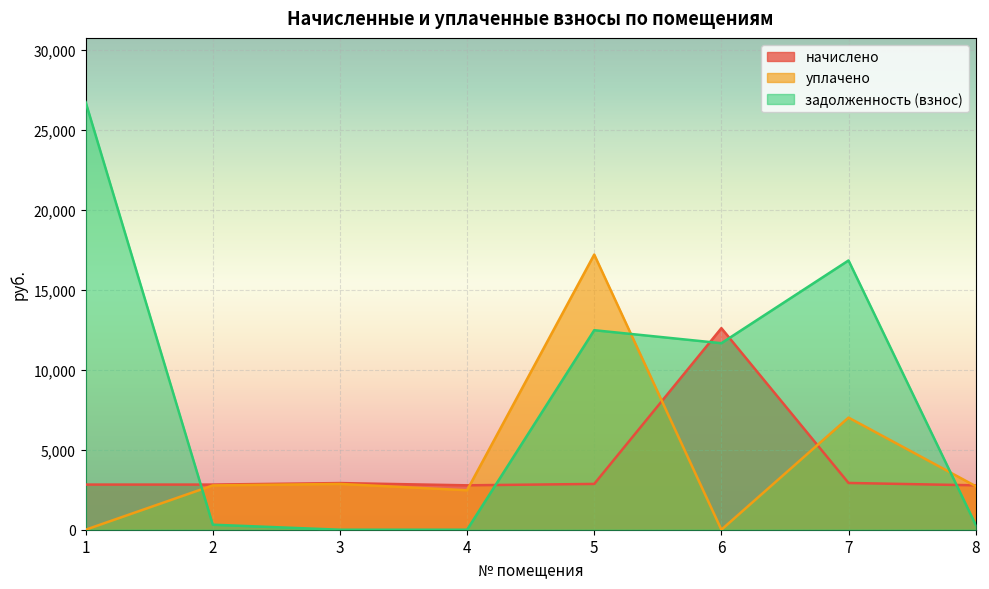

Is it true that начислено equals 2864.0 at 5?

True